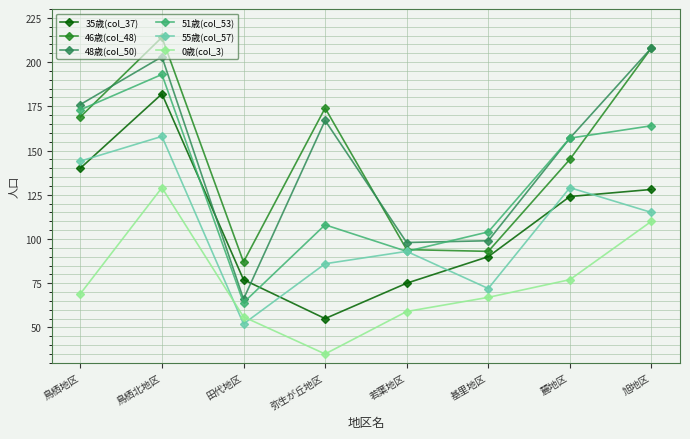

How many distinct data groups are displayed?

6